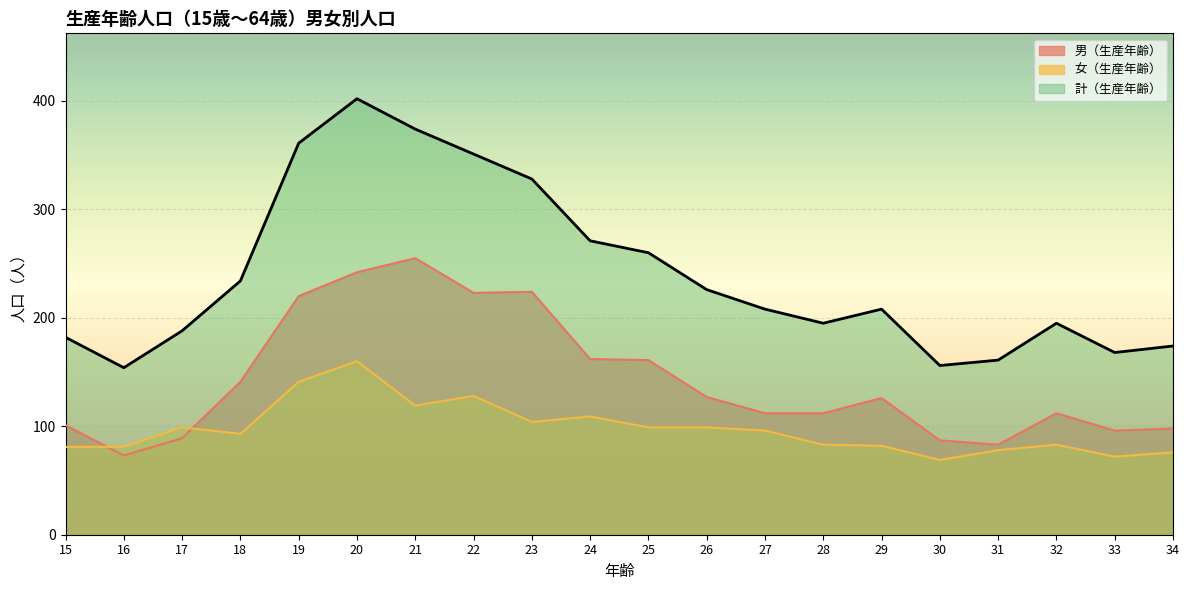

At which label does 男（生産年齢） first exceed 126?

18